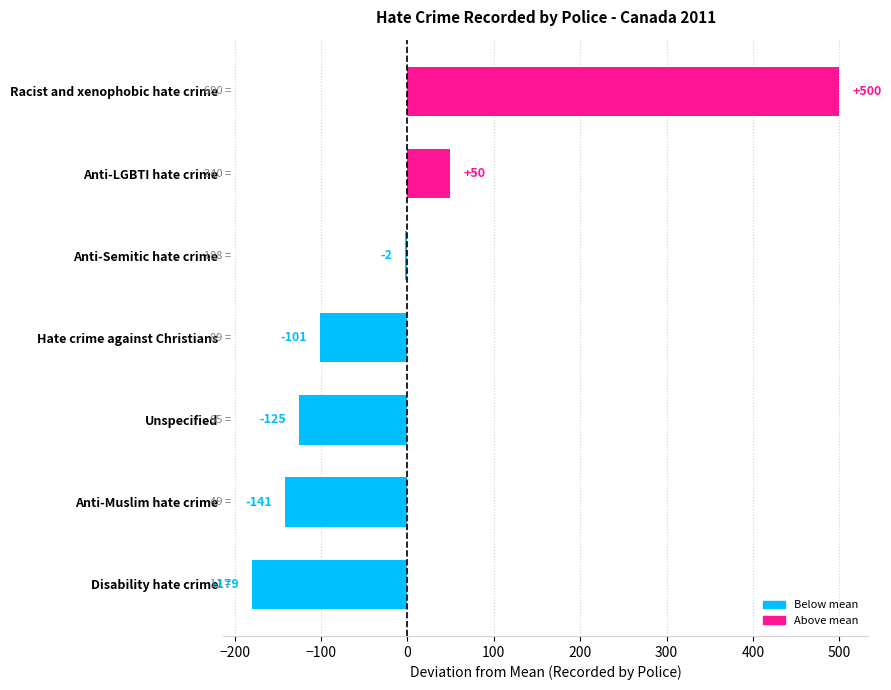

What is the change in value from Disability hate crime to Anti-Muslim hate crime?

+38.0